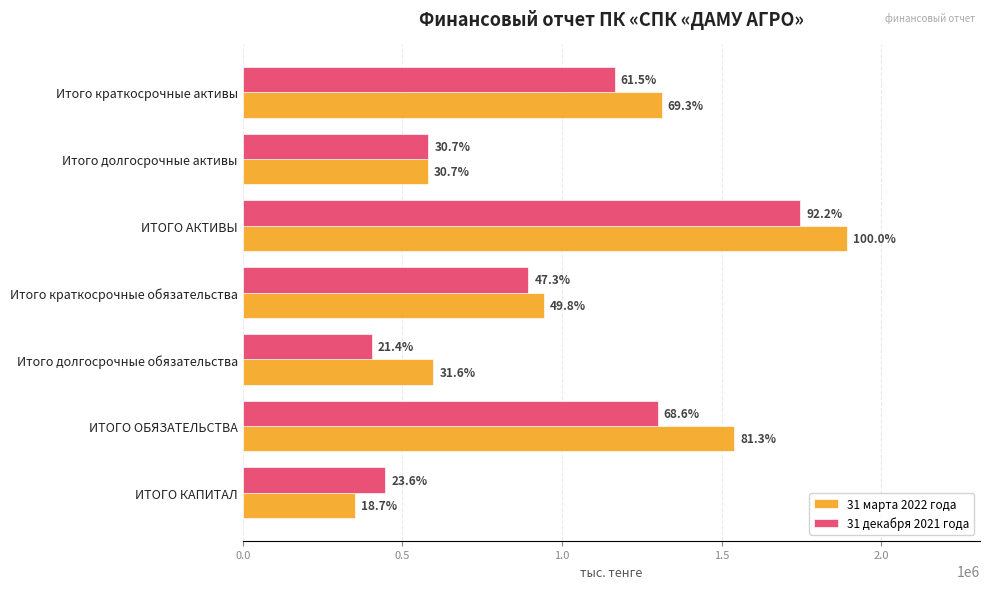

Which series has the largest total across all categories?

31 марта 2022 года